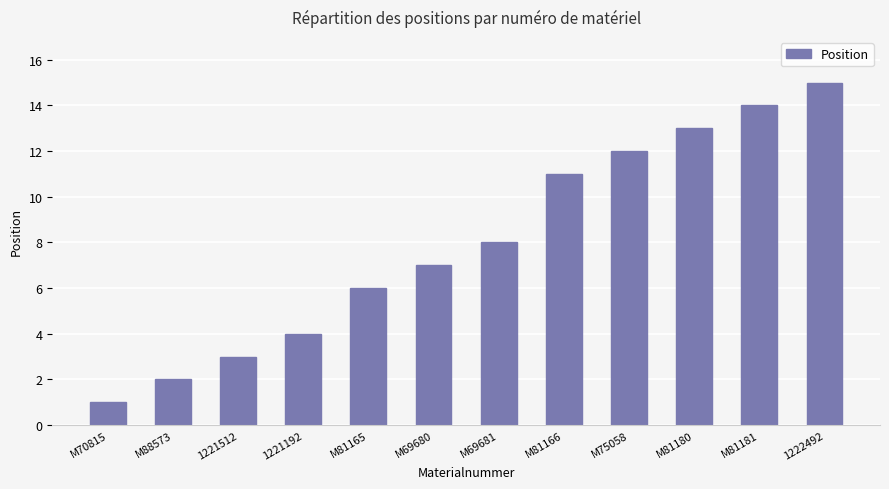

Reading right to left, list all the values displayed in this chart.

1222492=15	M81181=14	M81180=13	M75058=12	M81166=11	M69681=8	M69680=7	M81165=6	1221192=4	1221512=3	M88573=2	M70815=1